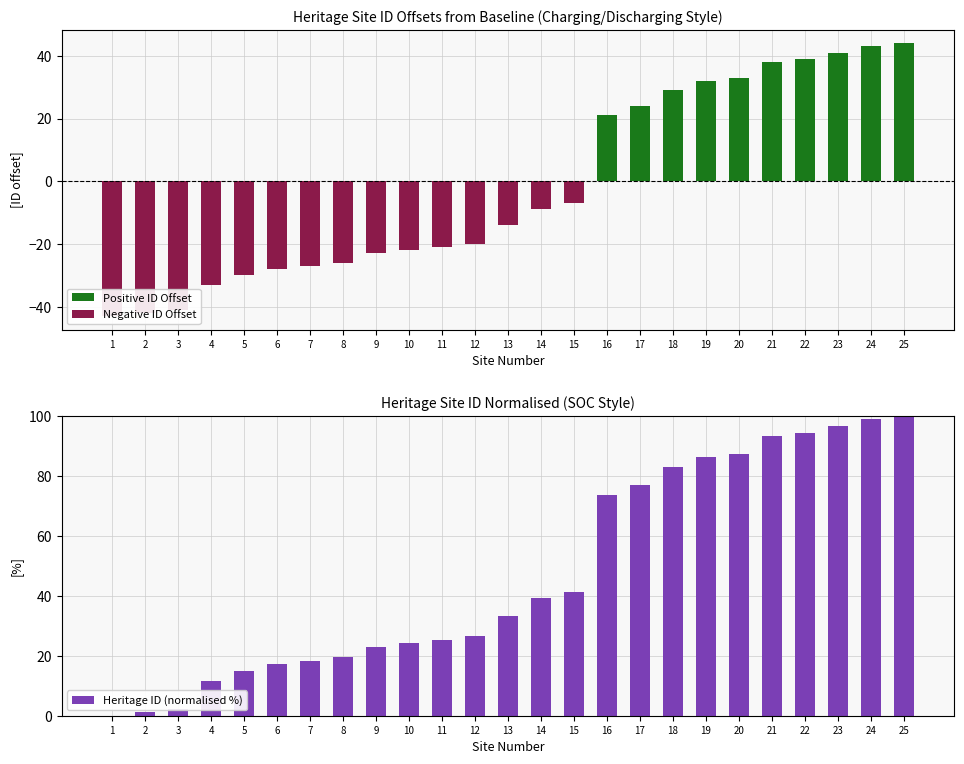

The Positive ID Offset series shows -26.1 at 7. True or false?

False